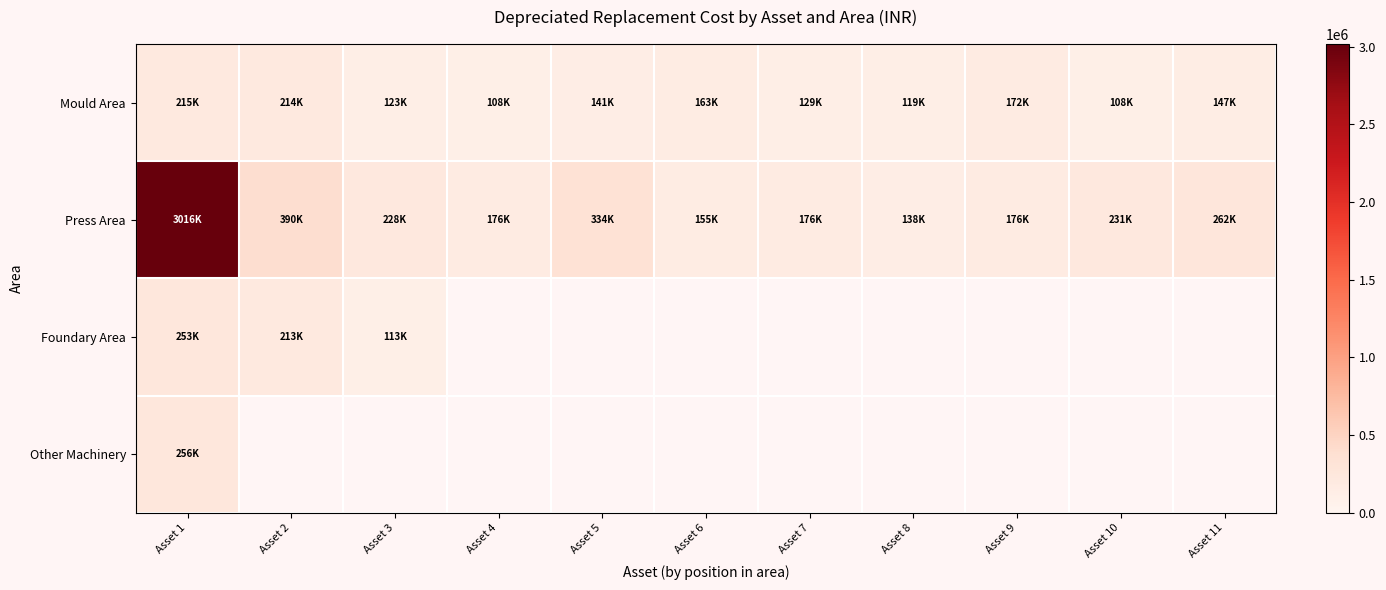

What is the minimum value shown in the chart?

107793.0